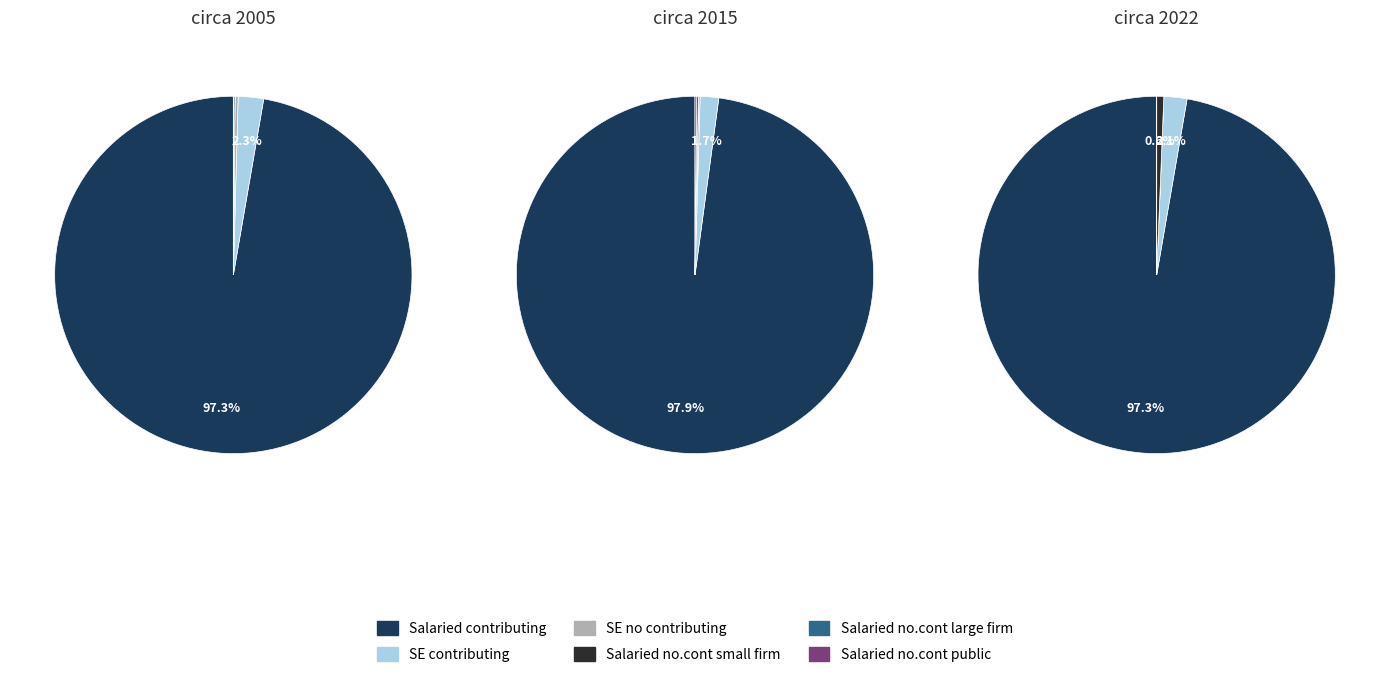

Approximately how many times larger is the value at 0 compared to 1?

42.4